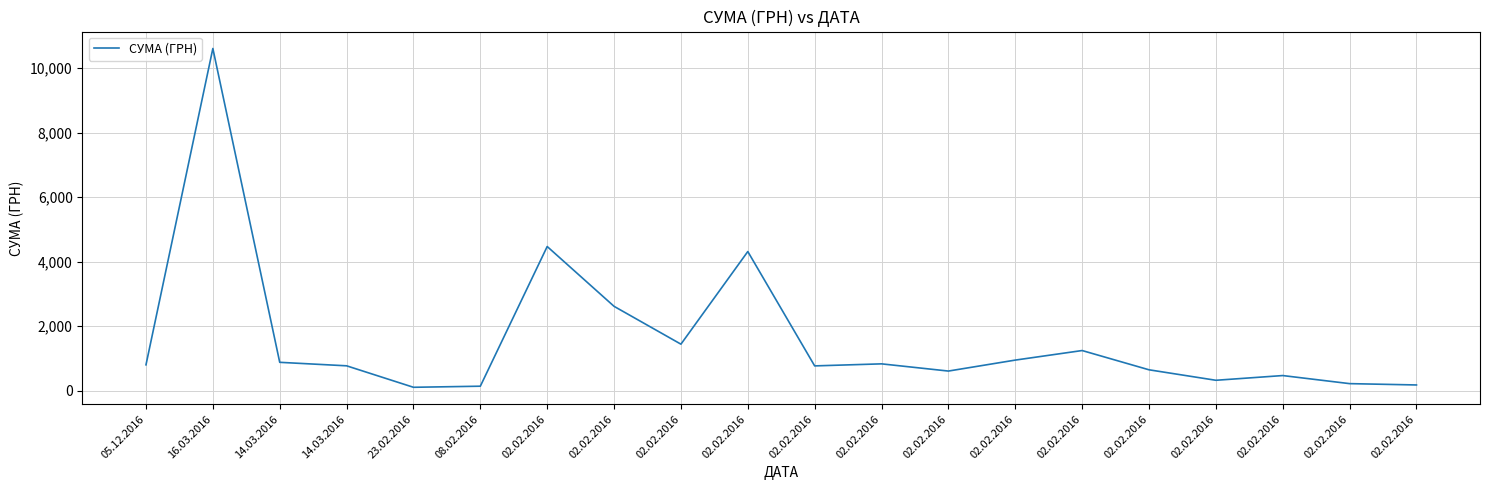

Rank the categories by value from lowest to highest.

23.02.2016, 08.02.2016, 02.02.2016, 02.02.2016, 02.02.2016, 02.02.2016, 02.02.2016, 02.02.2016, 02.02.2016, 14.03.2016, 05.12.2016, 02.02.2016, 14.03.2016, 02.02.2016, 02.02.2016, 02.02.2016, 02.02.2016, 02.02.2016, 02.02.2016, 16.03.2016